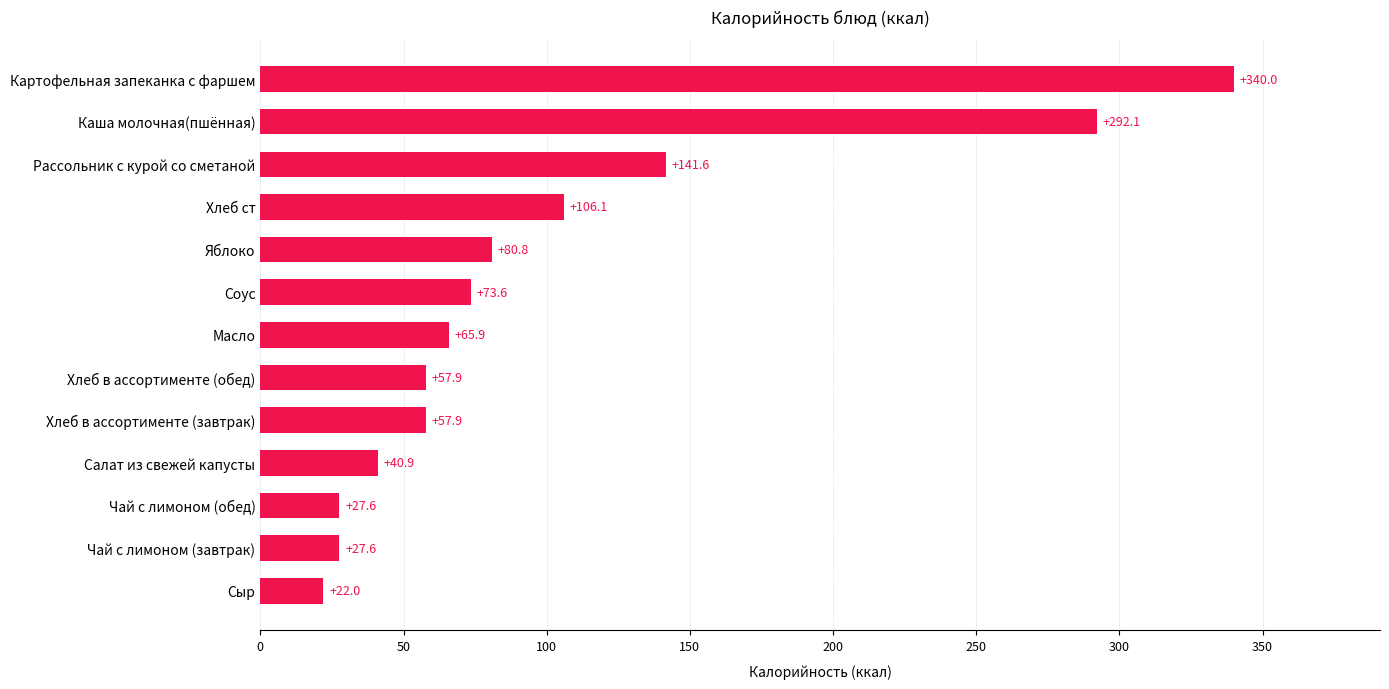

Between Каша молочная(пшённая) and Чай с лимоном (завтрак), which is larger?

Каша молочная(пшённая)